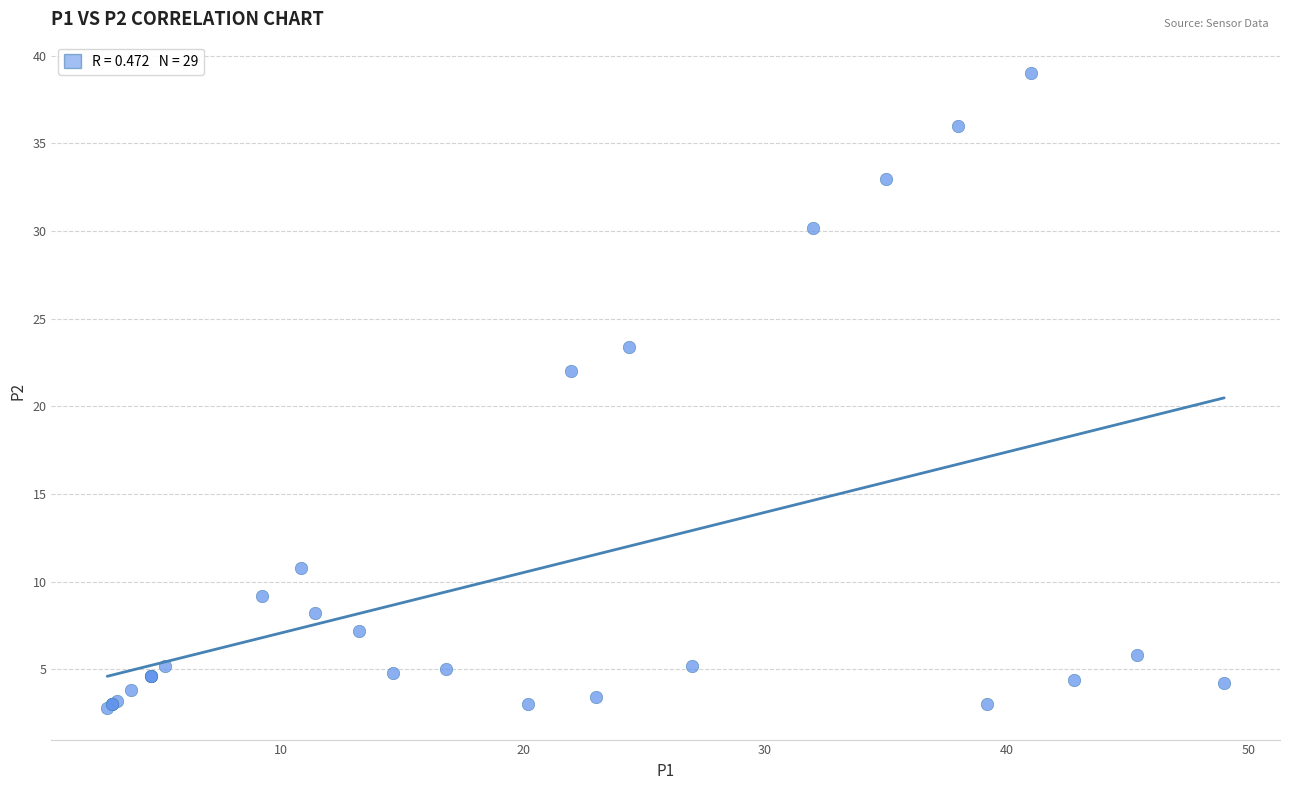

What Y value in the scatter plot is closest to 20?

22.0